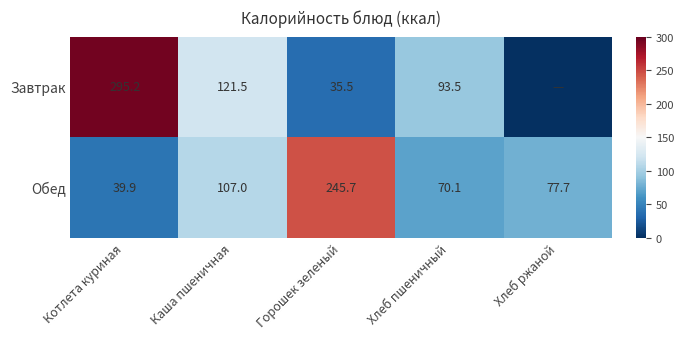

List the labels in order of Обед value, smallest first.

Котлета куриная, Хлеб пшеничный, Хлеб ржаной, Каша пшеничная, Горошек зеленый